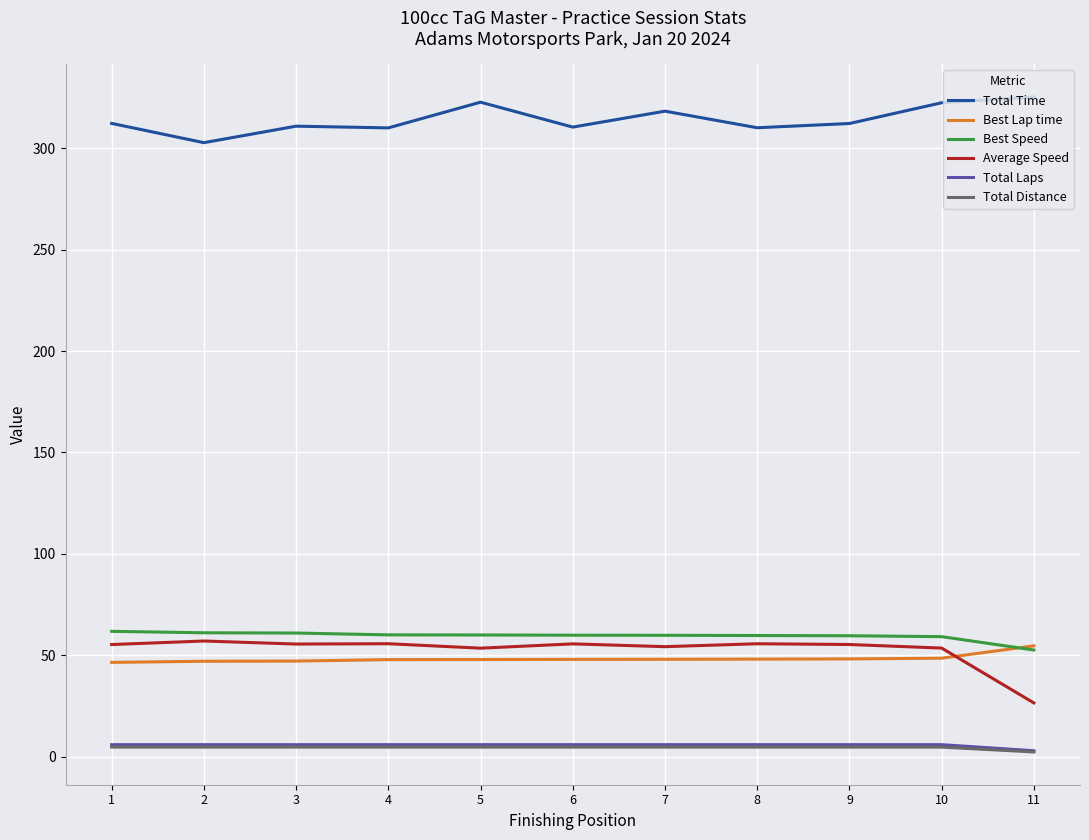

What is the total value across all series at 8?

484.5